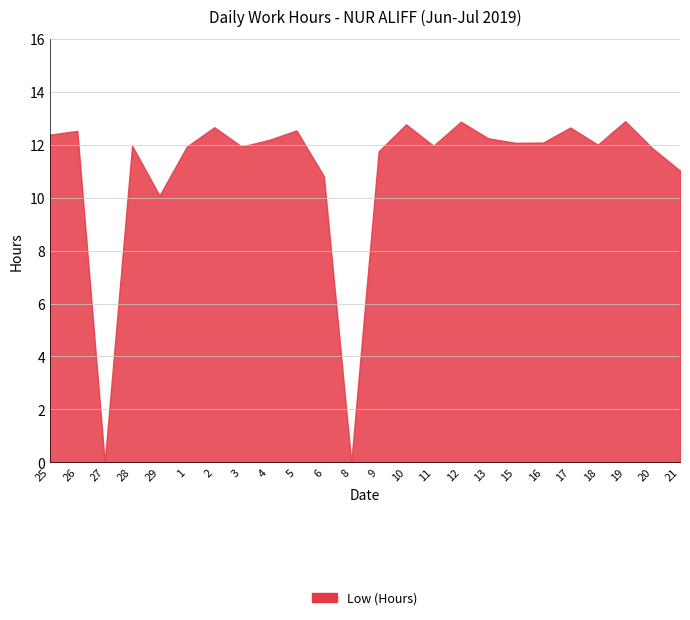

How many values are above zero?

22